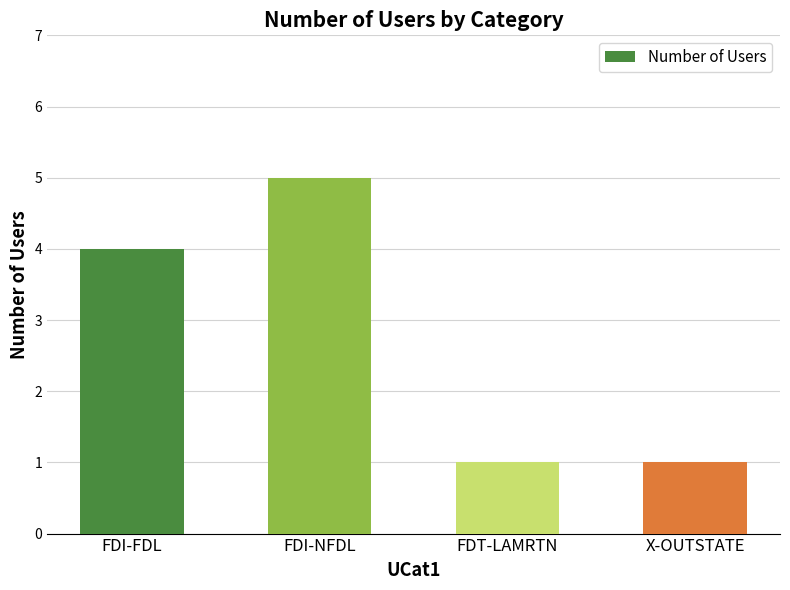

Reading left to right, what are all the values shown in this chart?

FDI-FDL=4	FDI-NFDL=5	FDT-LAMRTN=1	X-OUTSTATE=1